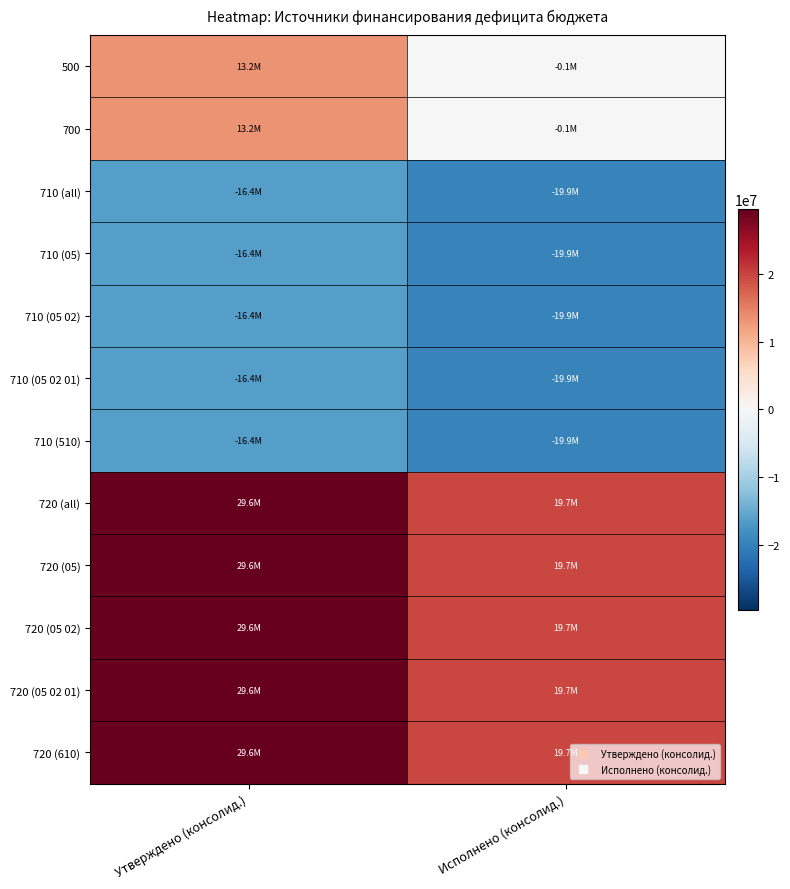

Between Утверждено (консолид.) and Исполнено (консолид.), which series saw the biggest shift?

500